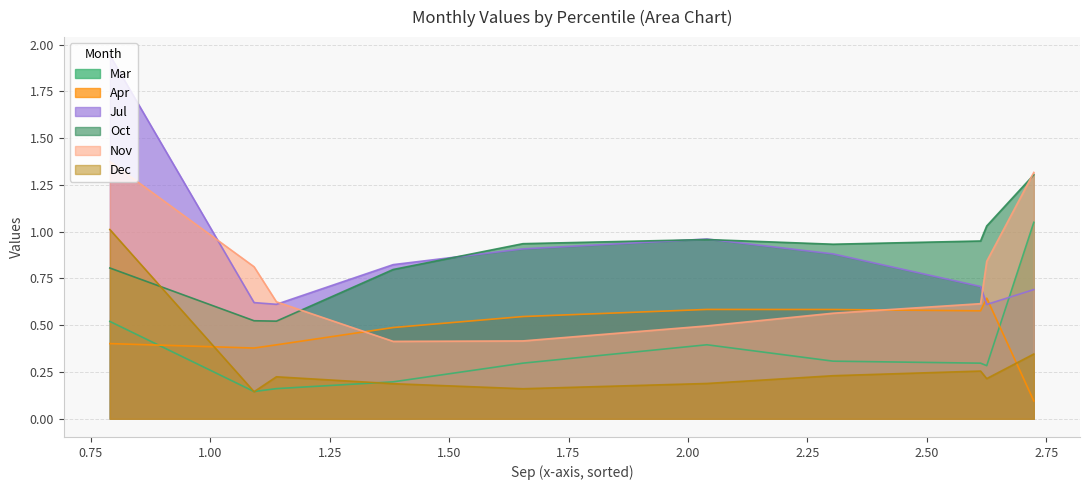

True or false: Dec has more than 1 interior local peaks.

True